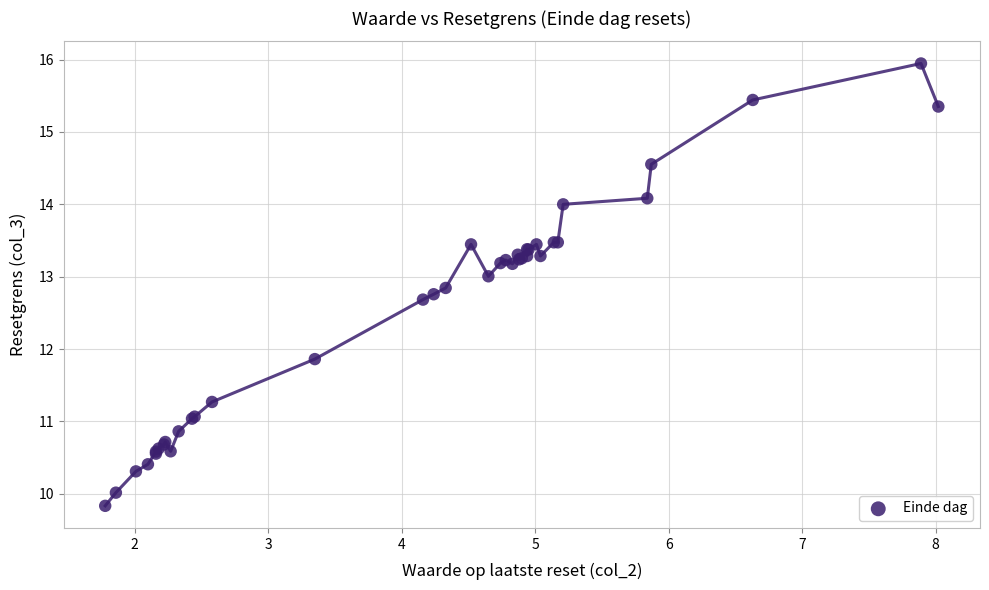

What Y value in the scatter plot is closest to 12?

11.9